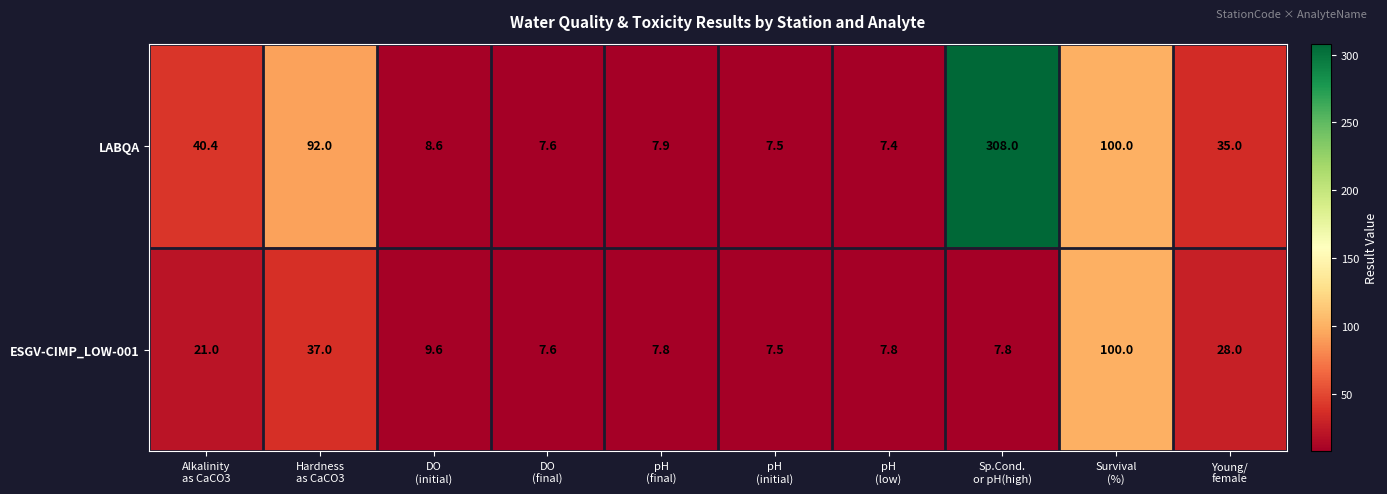

At which category is the sum across all series the highest?

Sp.Cond.
or pH(high)